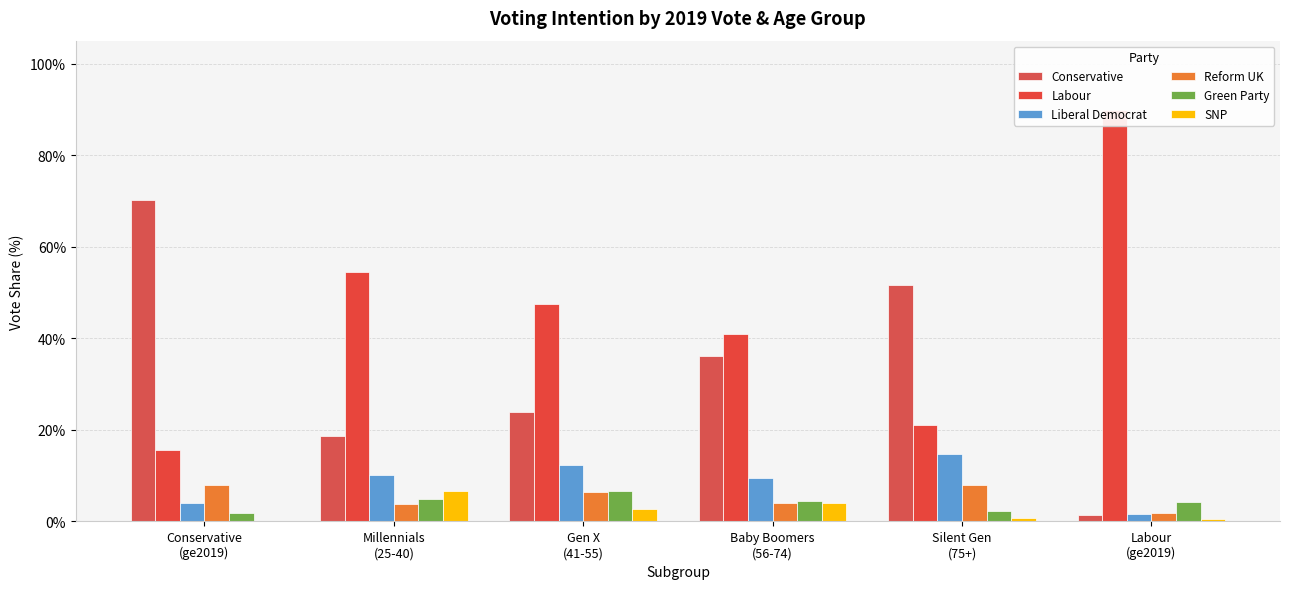

What is the approximate value of Green Party at Labour
(ge2019)?

4.2